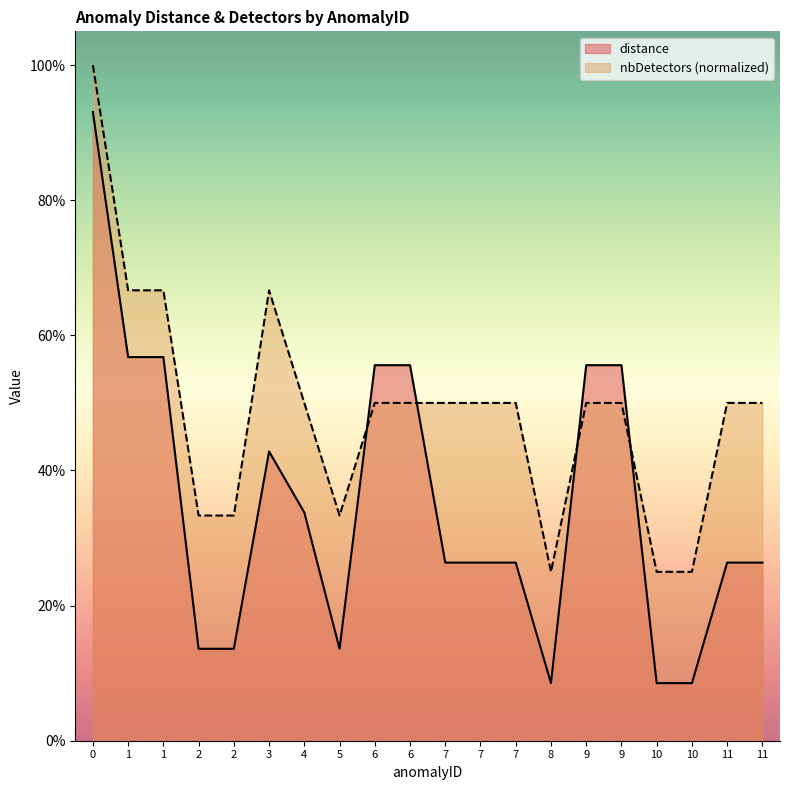

True or false: nbDetectors and distance intersect in this chart.

True